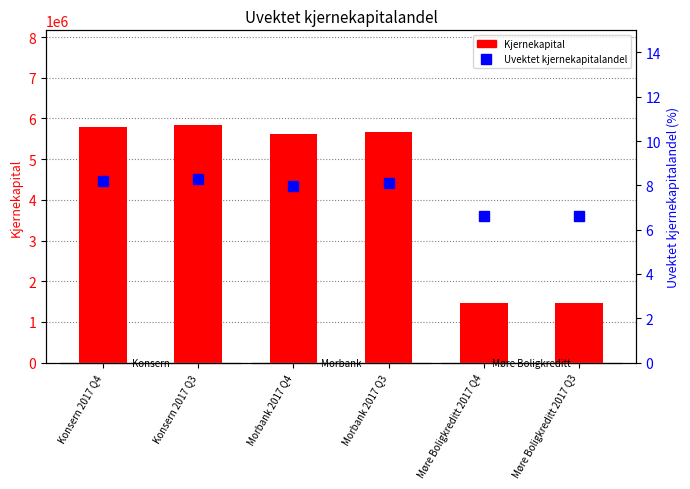

What is the sum of all Kjernekapital values?

25840425.8